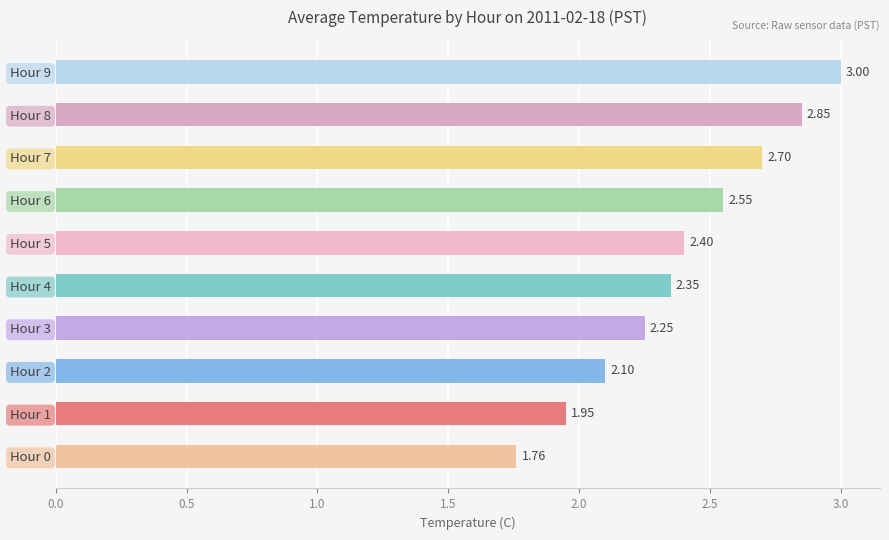

What is the difference between the second highest and minimum values?

1.1